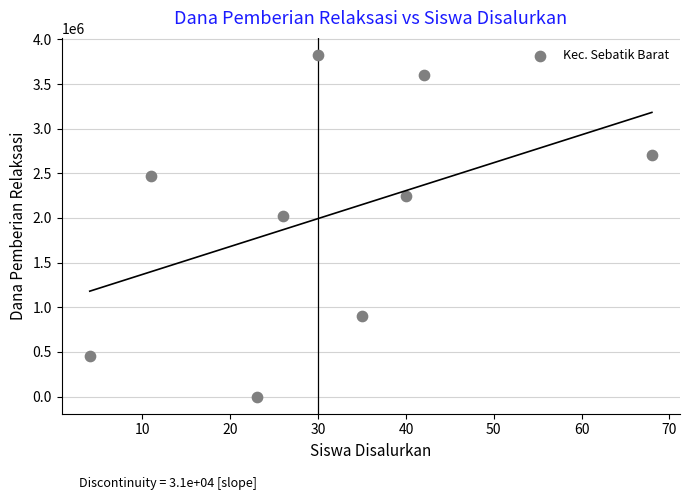

What Y value in the scatter plot is closest to 1912500?

2025000